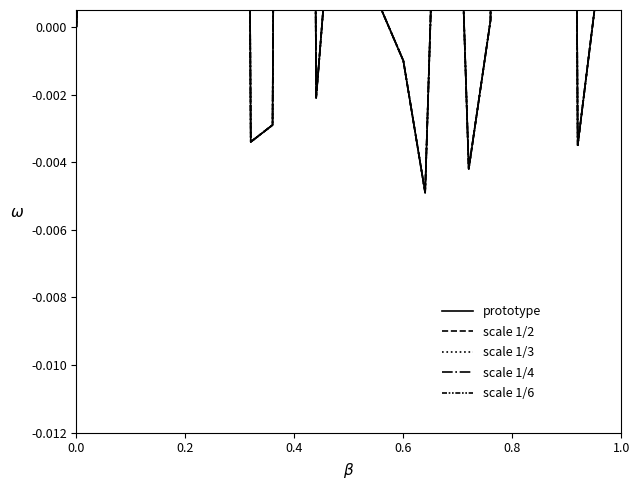

How many lines are shown in the chart?

5